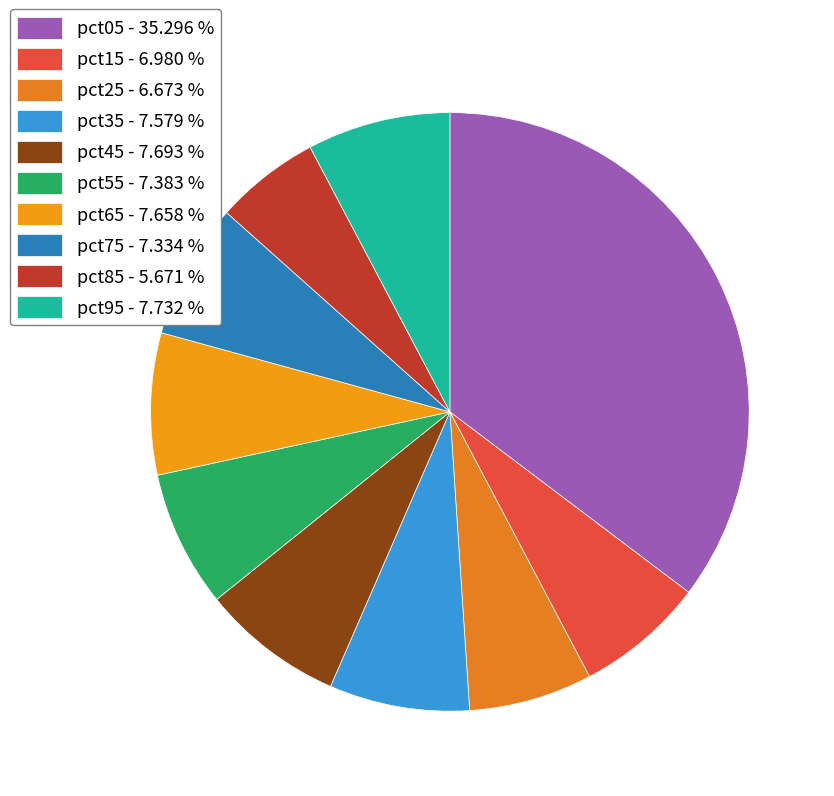

What is the largest slice in the pie chart?

pct05